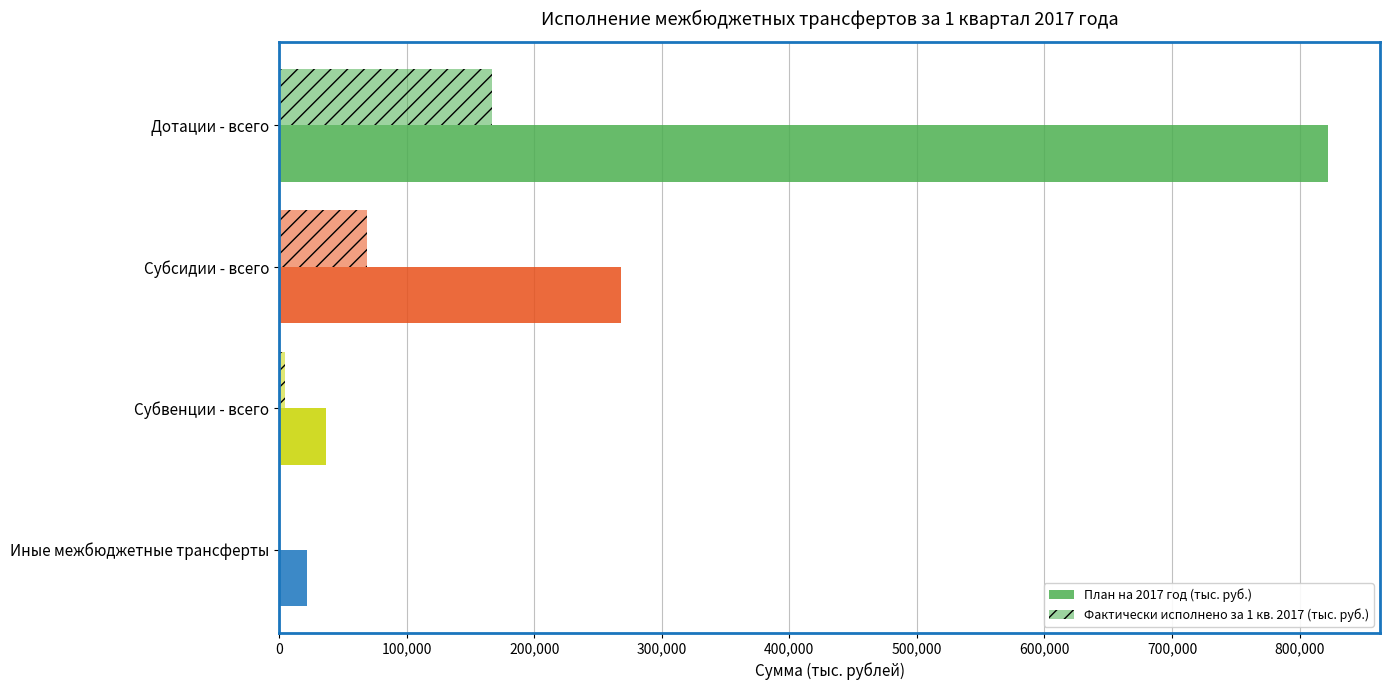

How many categories are shown in the chart?

4